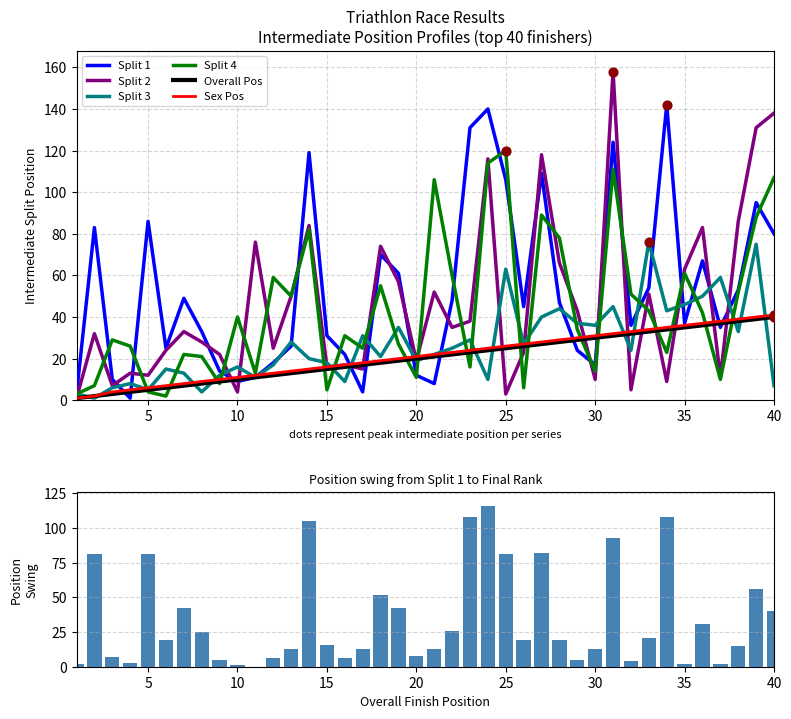

The value of Split 4 at 10 is 26. True or false?

False